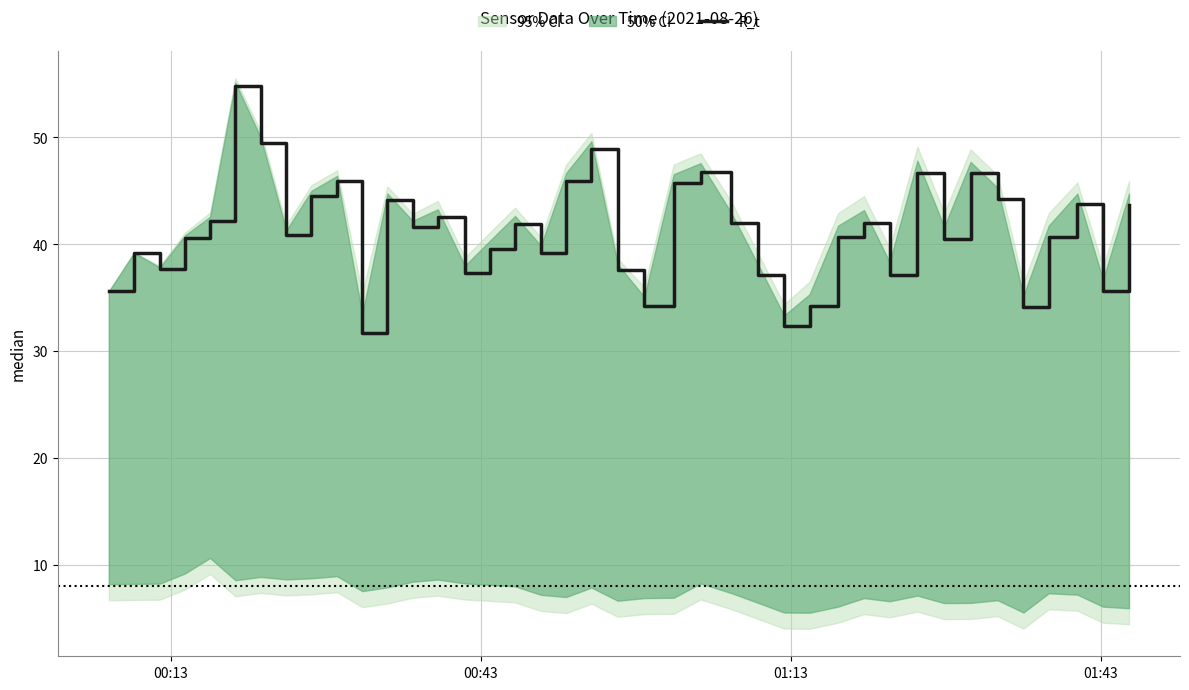

What is the maximum value for R_t?

54.8